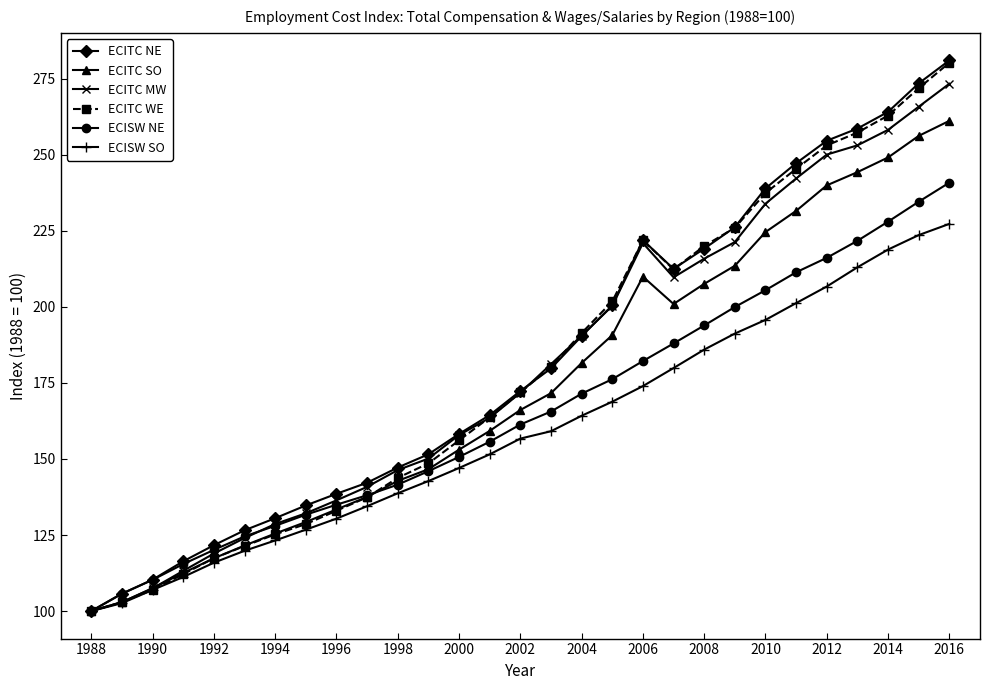

What is the greatest value displayed?

281.0